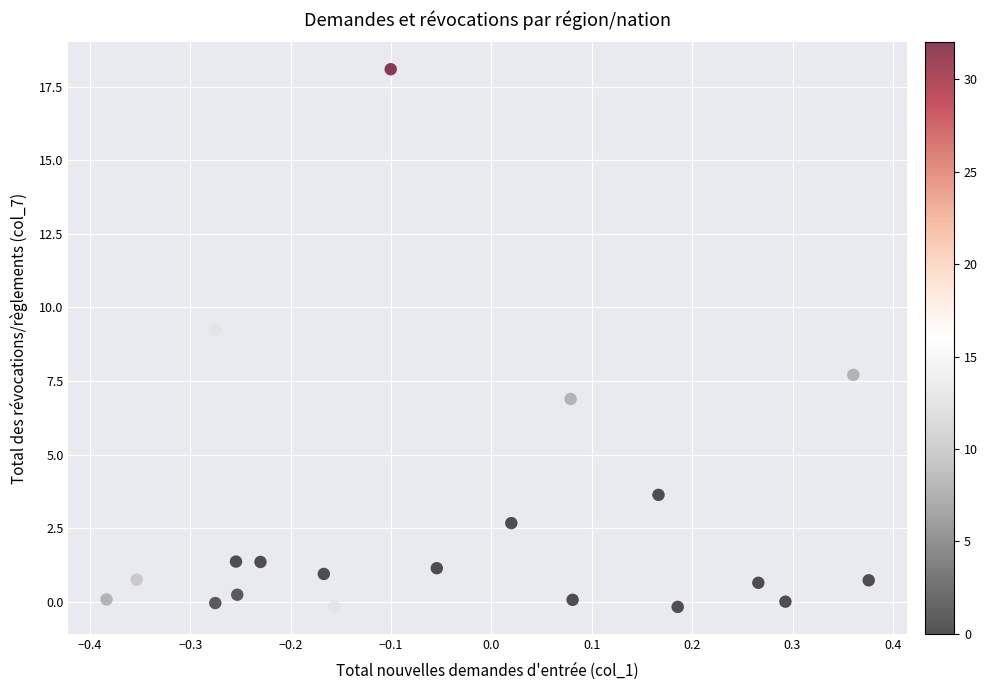

What Y value in the scatter plot is closest to 8?

7.7